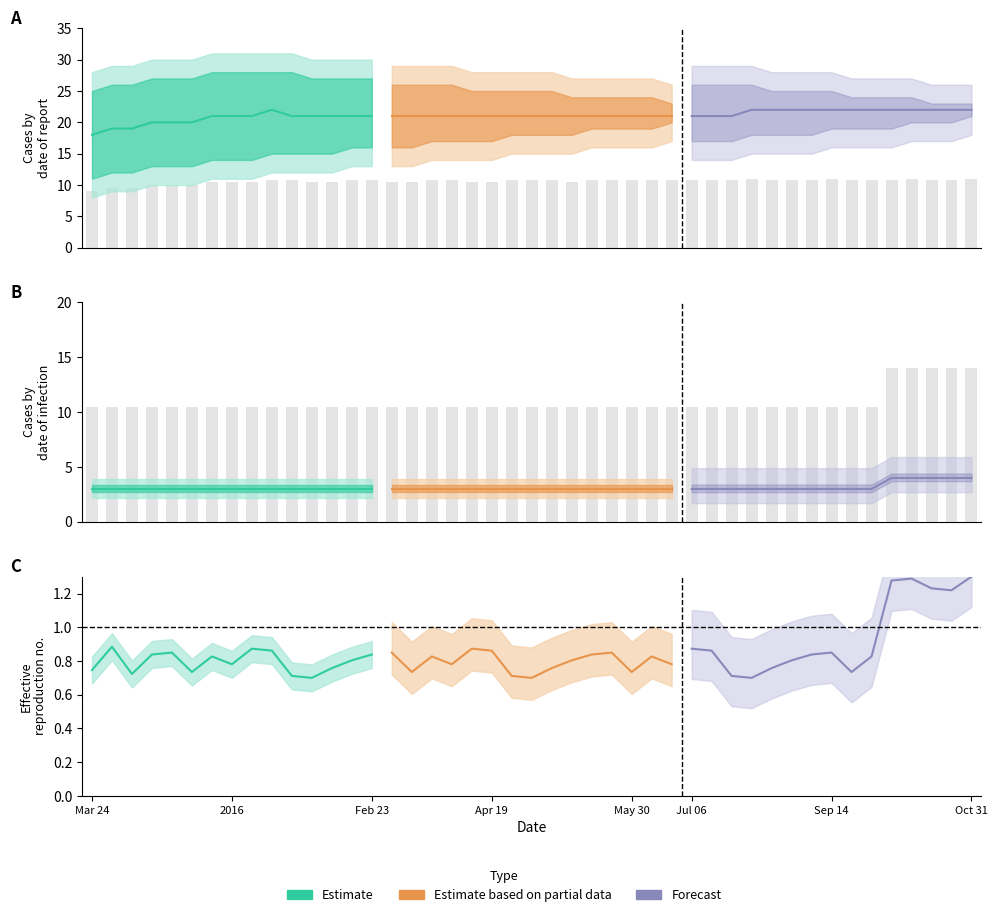

How many series are shown in this chart?

3